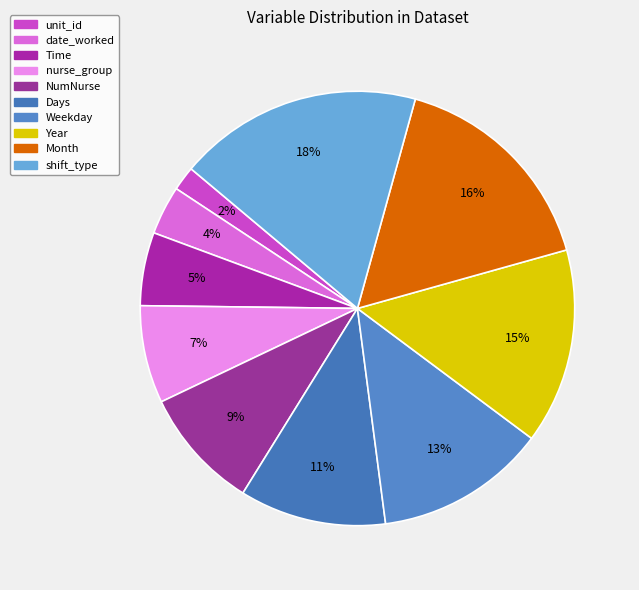

To the nearest percent, what percentage of the pie is Year?

15%